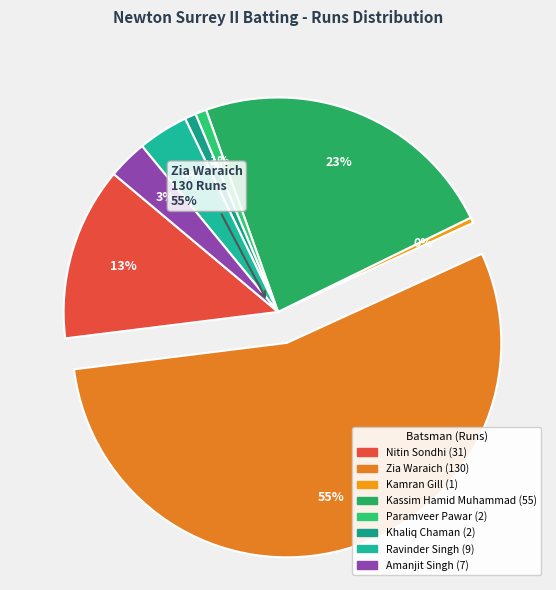

To the nearest percent, what is the combined percentage of Khaliq Chaman and Amjad Bajwa?

1%